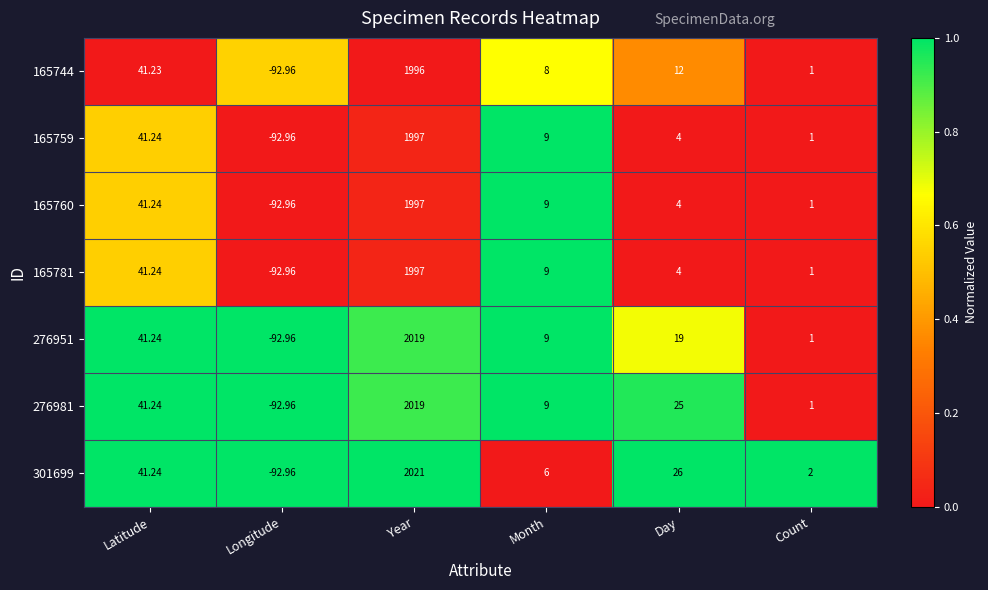

What is the difference between the highest and lowest values at Longitude?

0.0